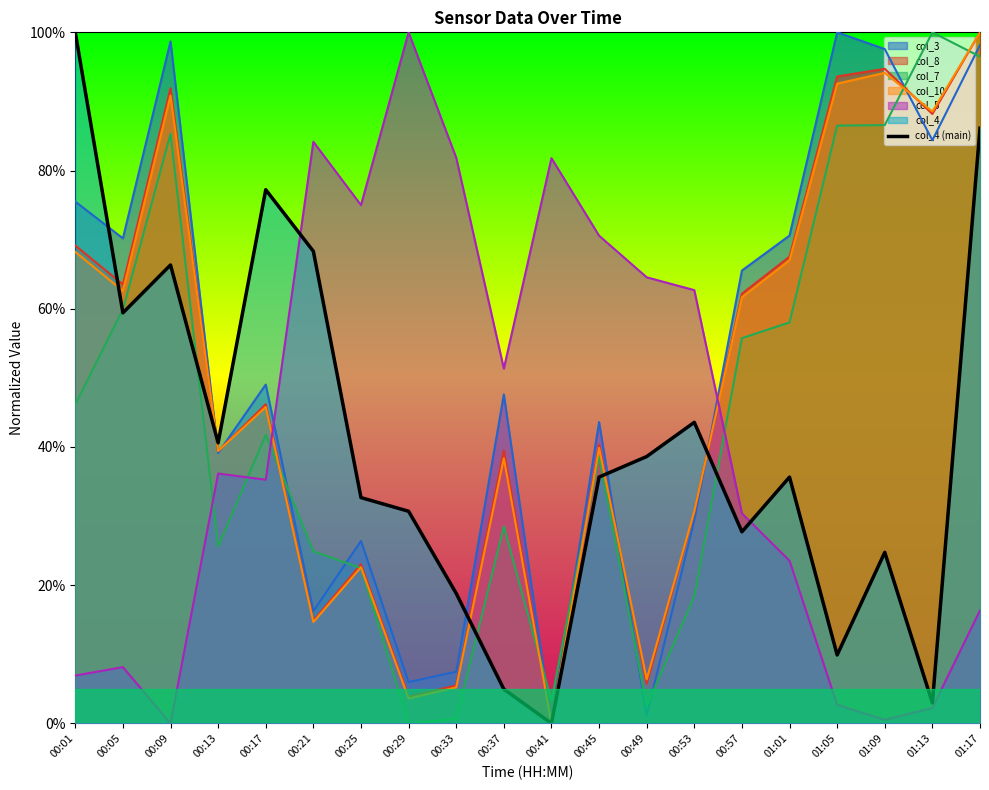

Where is the data nearest to the value 50?

00:53